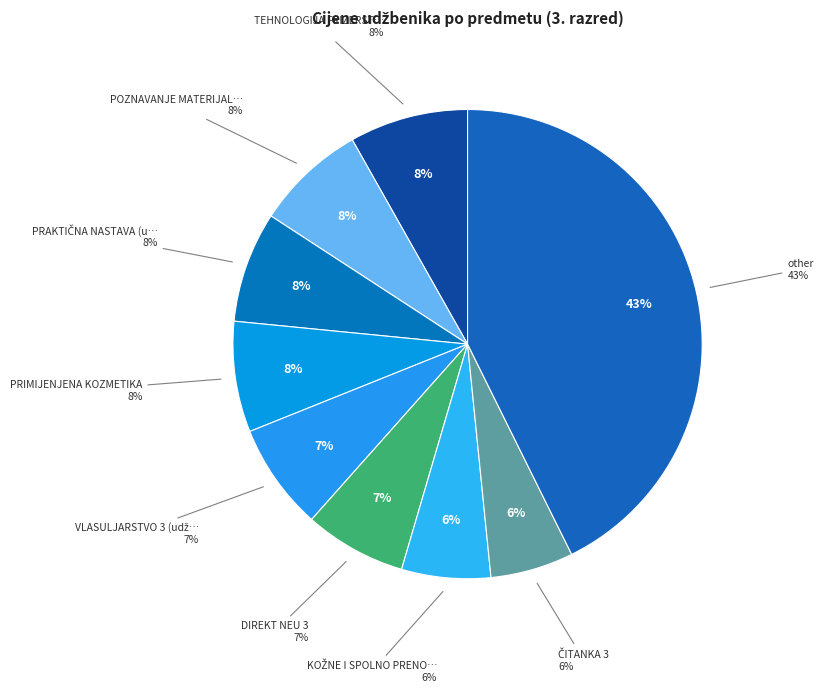

Is there a majority slice in this chart?

No